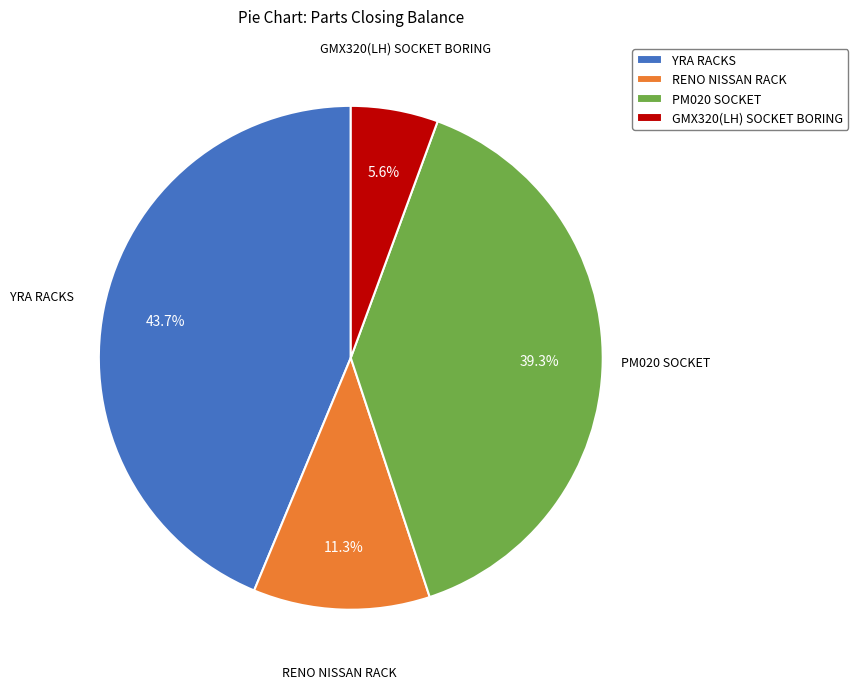

What is the largest slice in the pie chart?

YRA RACKS